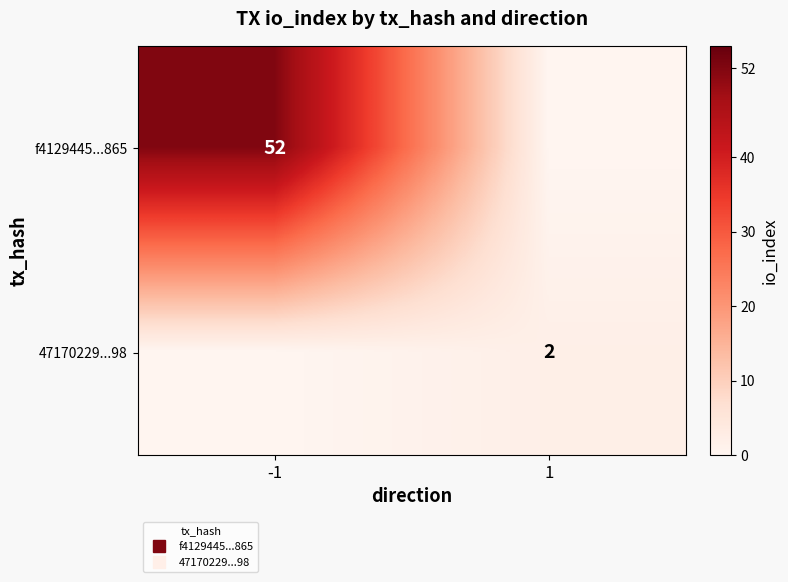

Which series has the widest spread of values?

f4129445...865